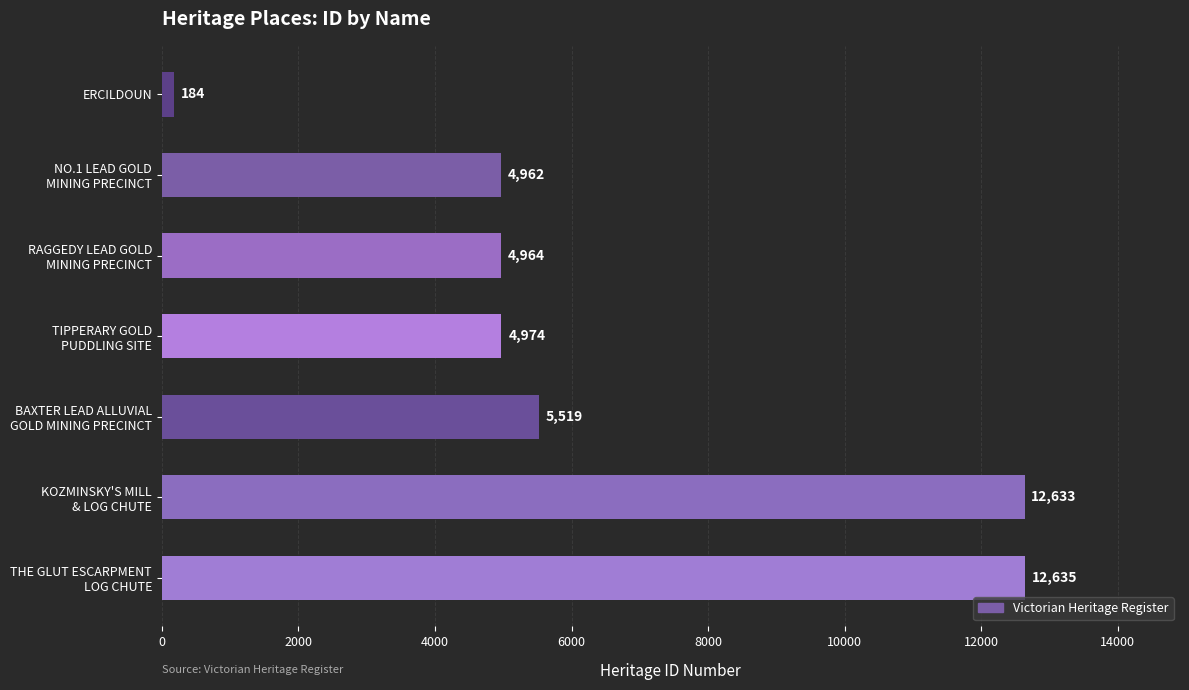

The value at ERCILDOUN is 184. True or false?

True